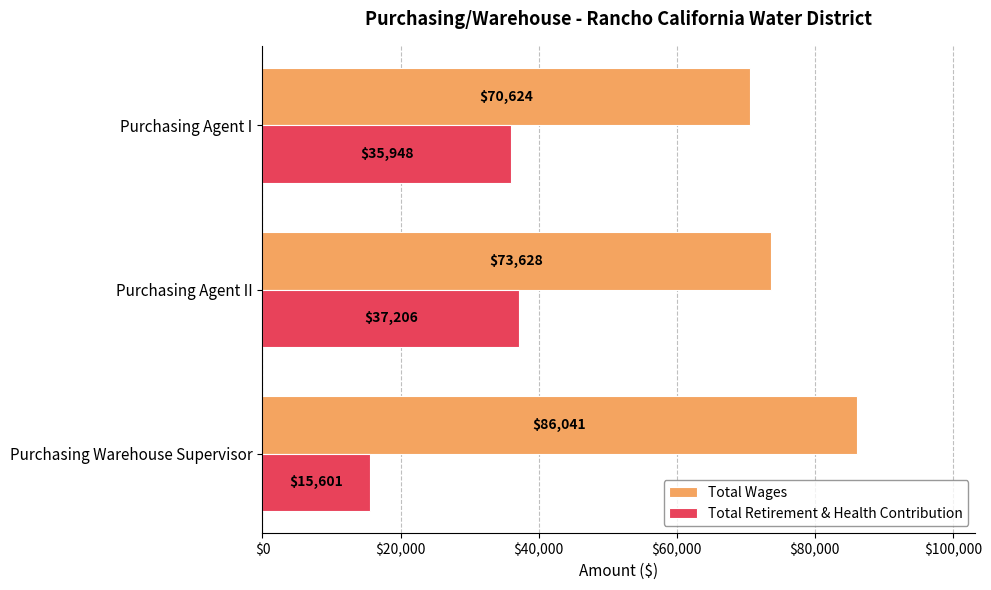

What is the average value of the Total Wages series?

76764